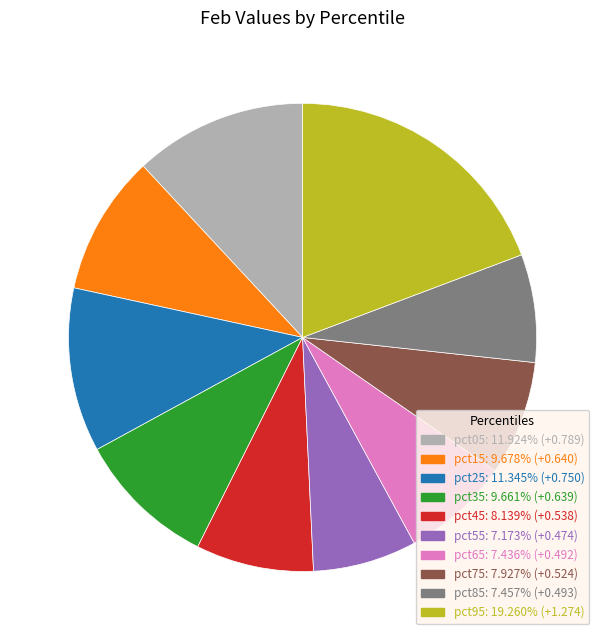

Which slice is the largest?

pct95